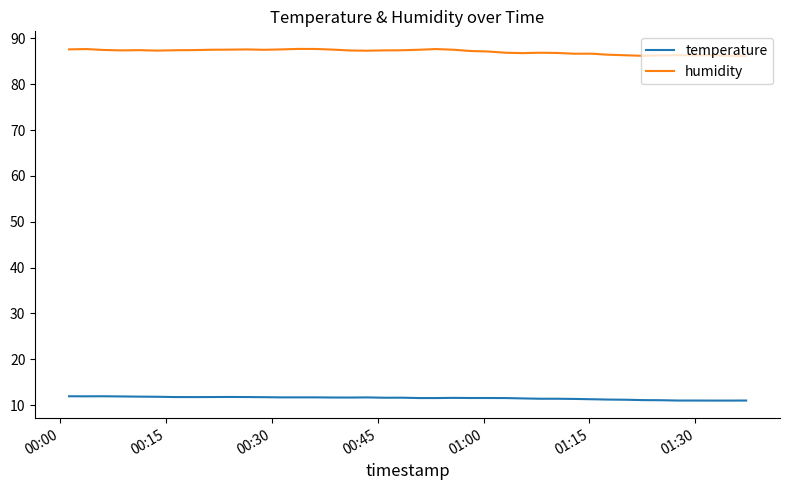

Which series has the largest total across all categories?

humidity